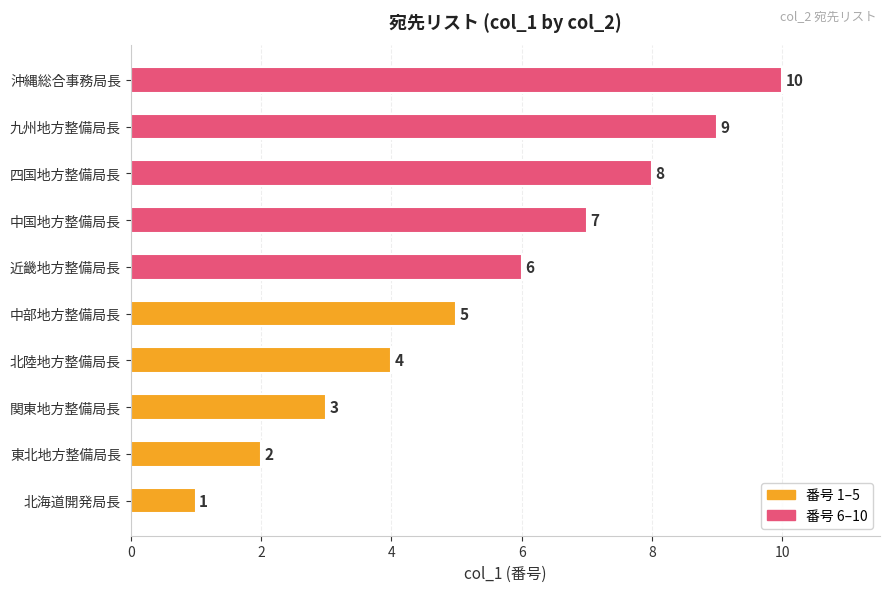

What is the minimum value shown in the chart?

1